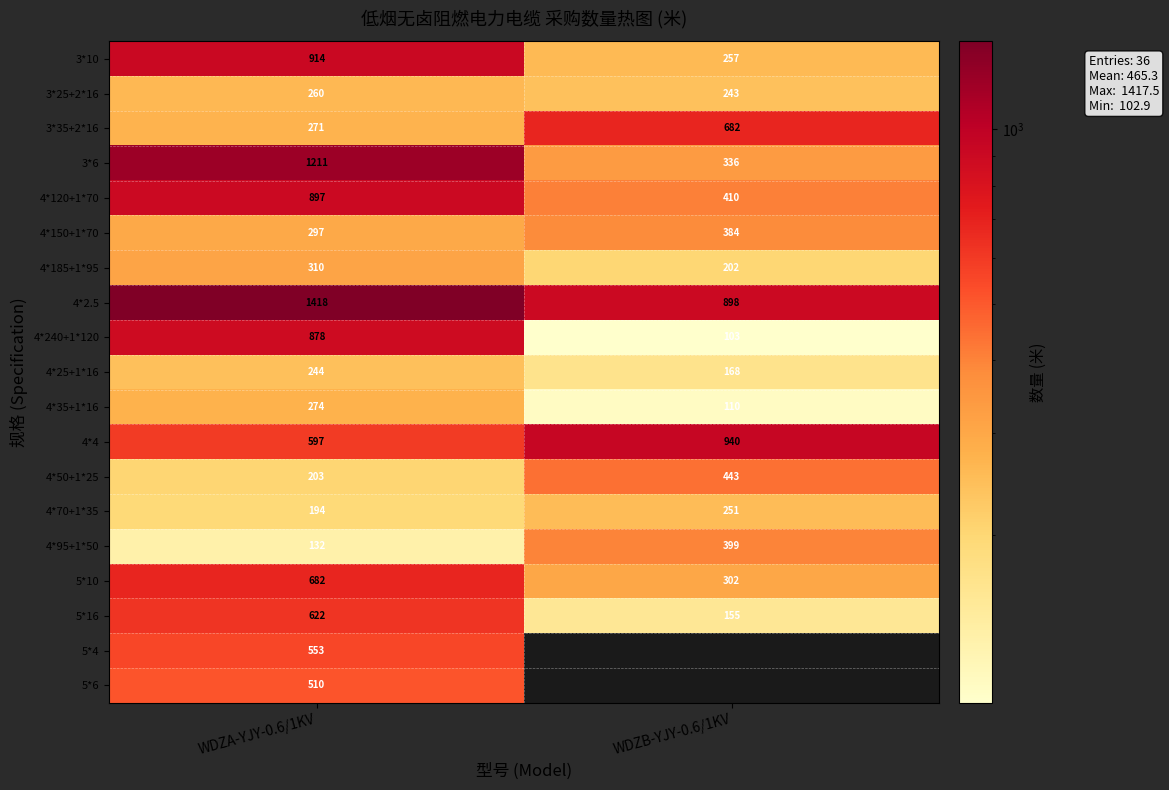

What is the difference between the highest and lowest values at WDZA-YJY-0.6/1KV?

1286.0